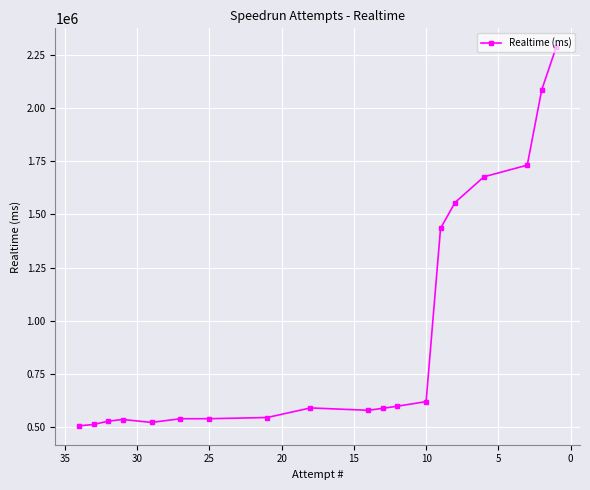

Which has a higher value, 5 or 30?

30